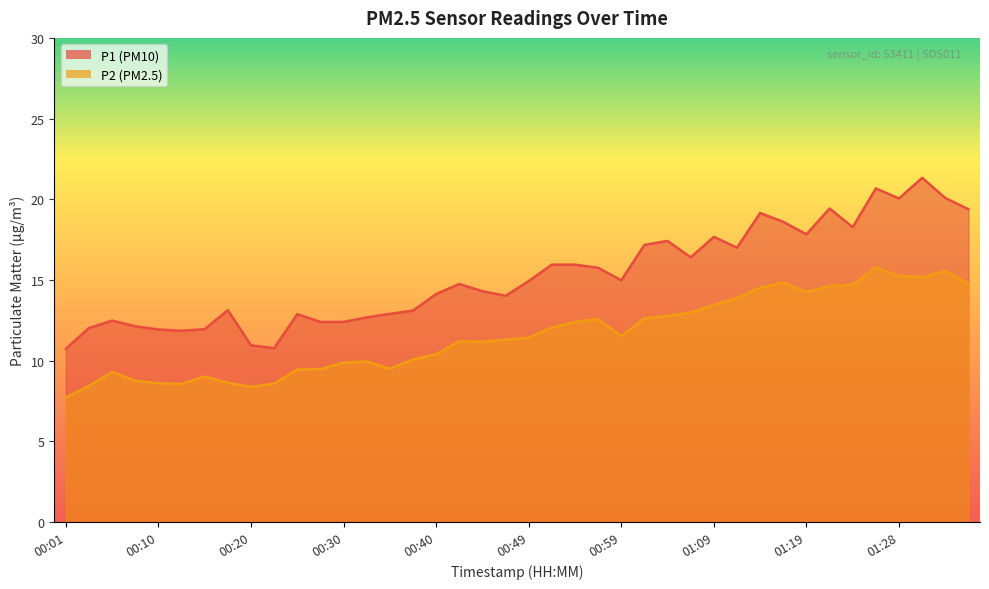

Reading left to right, what are all the values shown in this chart?

P1: 10.7	12.0	12.5	12.1	11.9	11.8	11.9	13.1	10.9	10.8	12.9	12.4	12.4	12.7	12.9	13.1	14.1	14.8	14.3	14.0	14.9	15.9	15.9	15.8	15.0	17.2	17.4	16.4	17.7	17.0	19.1	18.6	17.8	19.4	18.3	20.7	20.1	21.3	20.1	19.4
P2: 7.7	8.4	9.3	8.8	8.6	8.6	9.0	8.6	8.4	8.6	9.4	9.5	9.9	9.9	9.5	10.1	10.4	11.2	11.2	11.3	11.4	12.1	12.4	12.6	11.5	12.6	12.8	13.0	13.4	13.9	14.5	14.8	14.2	14.6	14.7	15.8	15.2	15.2	15.6	14.8